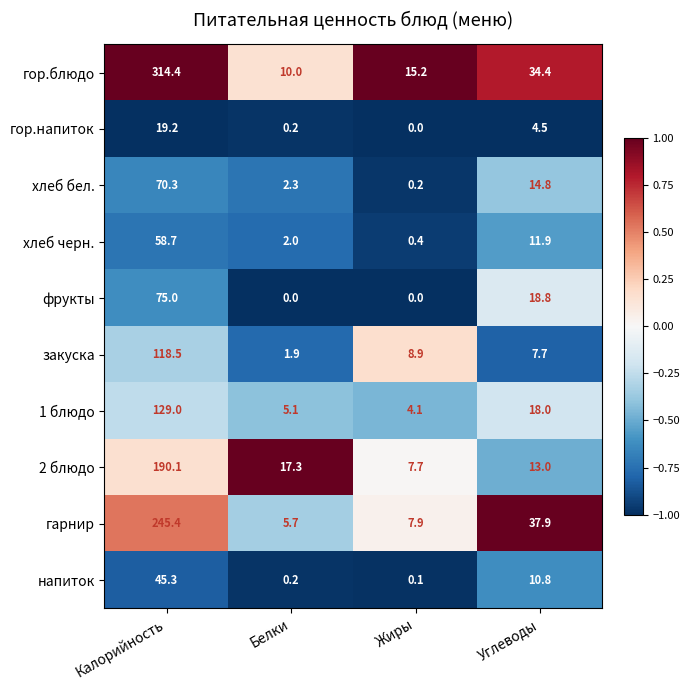

At which label does гор.напиток reach its peak?

Калорийность